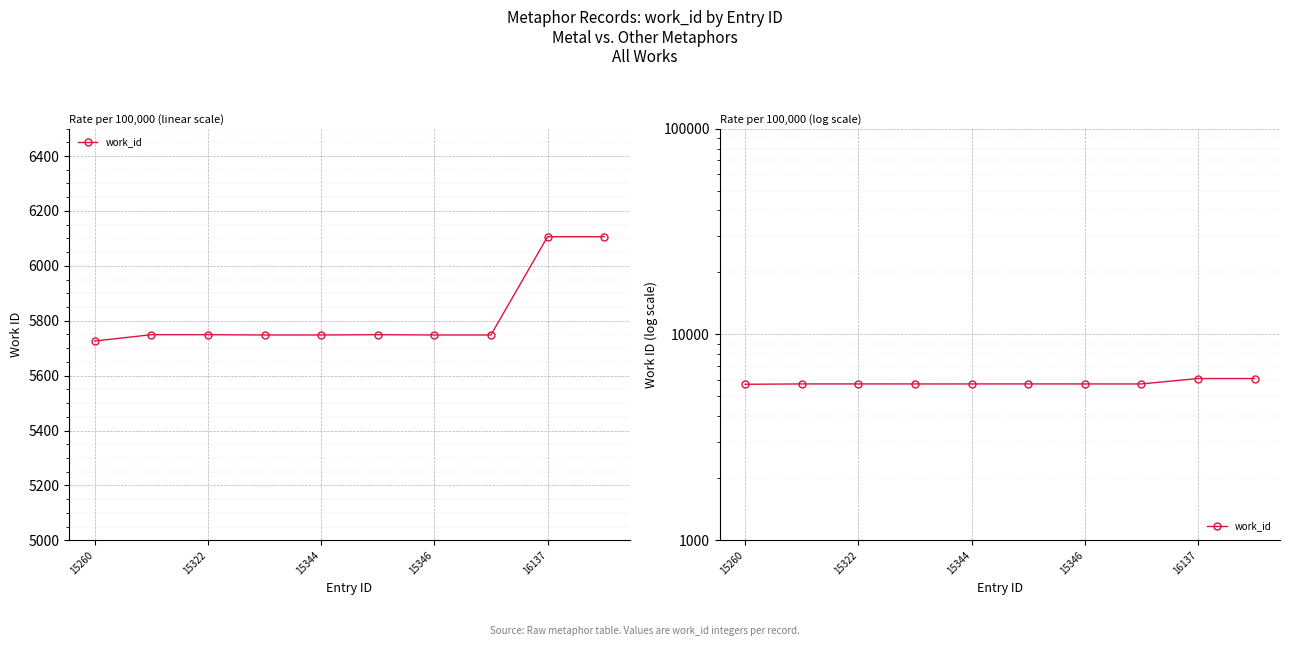

Approximately how many times larger is the value at 8 compared to 9?

1.0